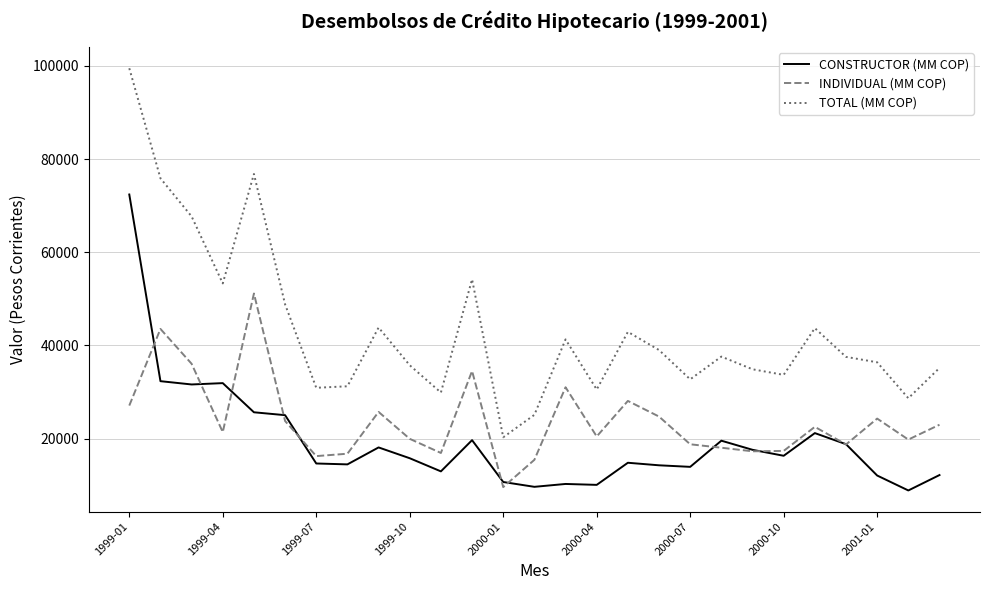

Rank the series by their average value, from lowest to highest.

CONSTRUCTOR (MM COP), INDIVIDUAL (MM COP), TOTAL (MM COP)